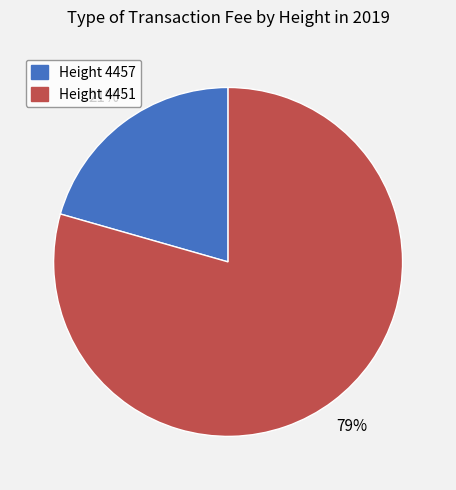

Is there a majority slice in this chart?

Yes